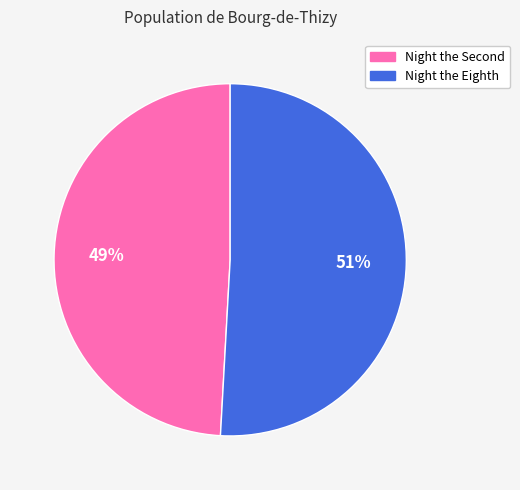

To the nearest percent, what is the average slice percentage?

50%